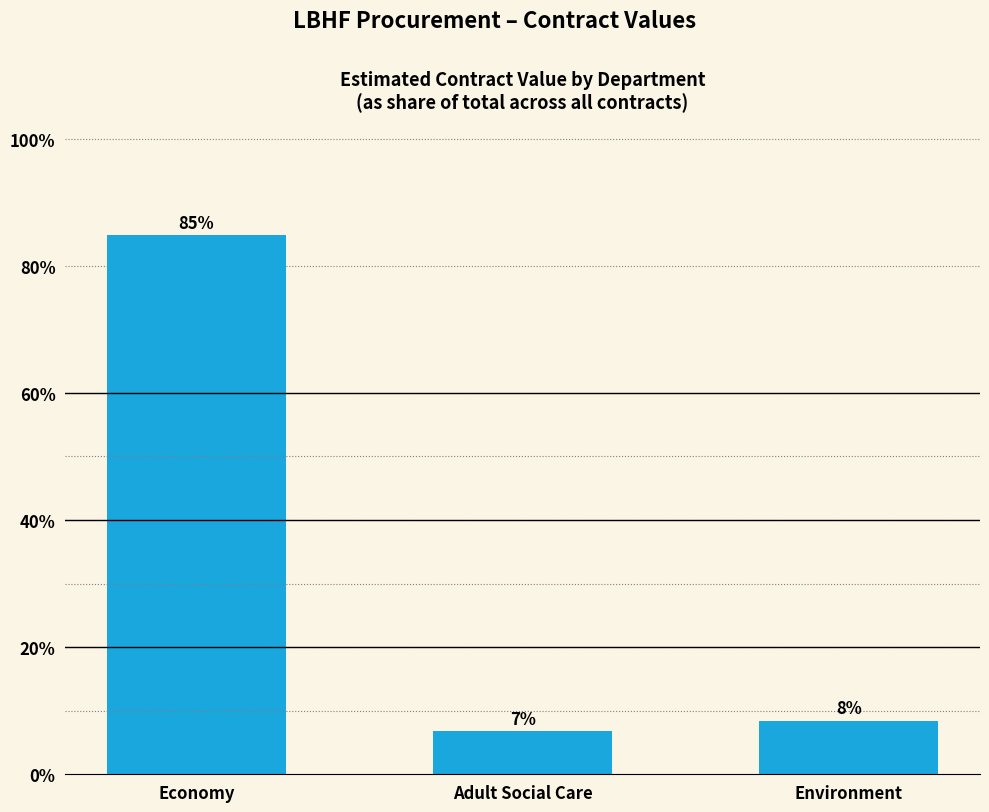

Does the chart contain any negative values?

No